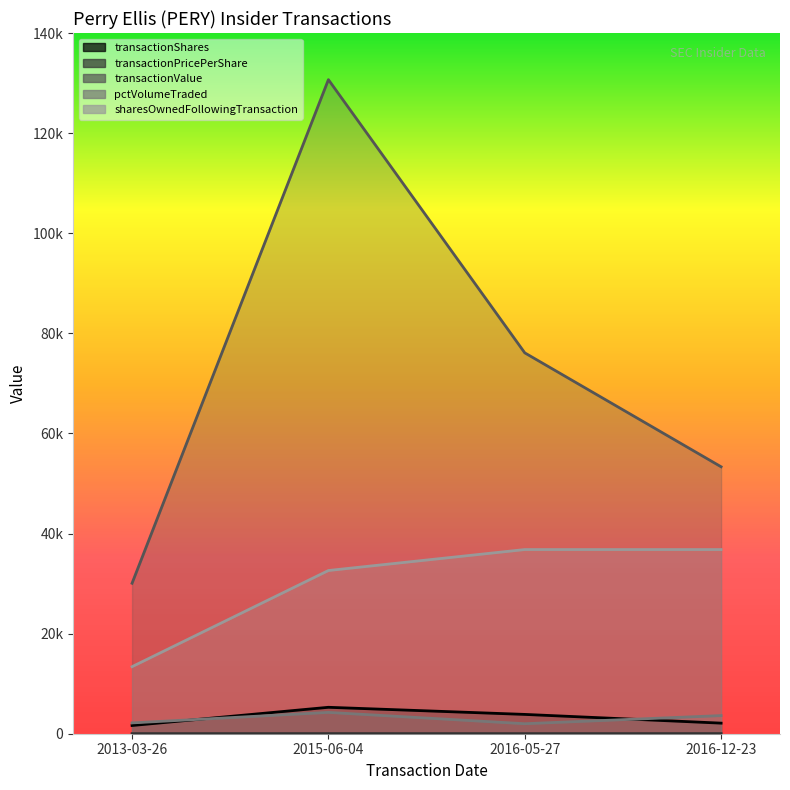

How many lines are shown in the chart?

5